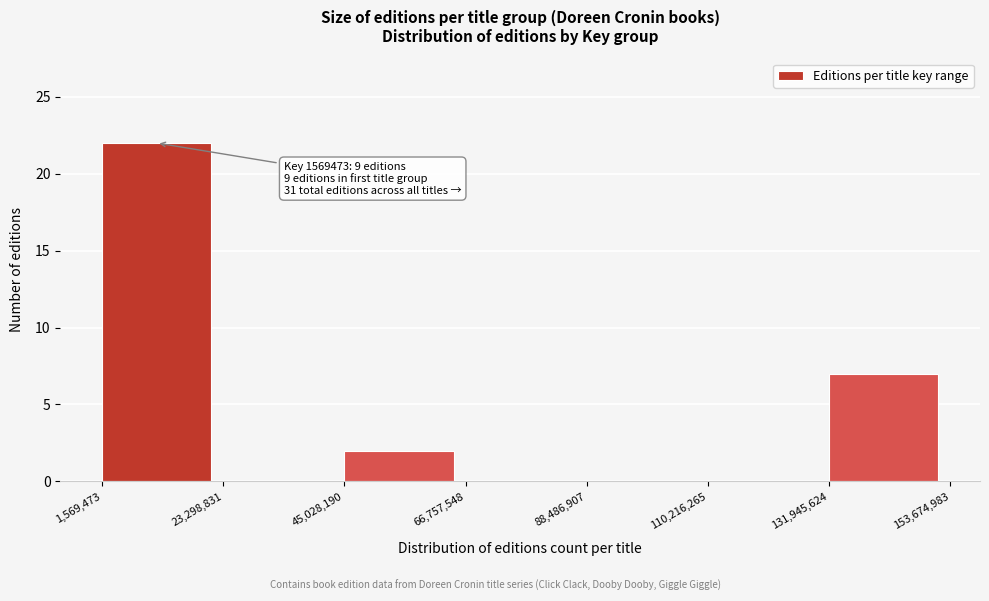

Over which range of the x-axis is the bar tallest?

1,569,473 to 23,298,831